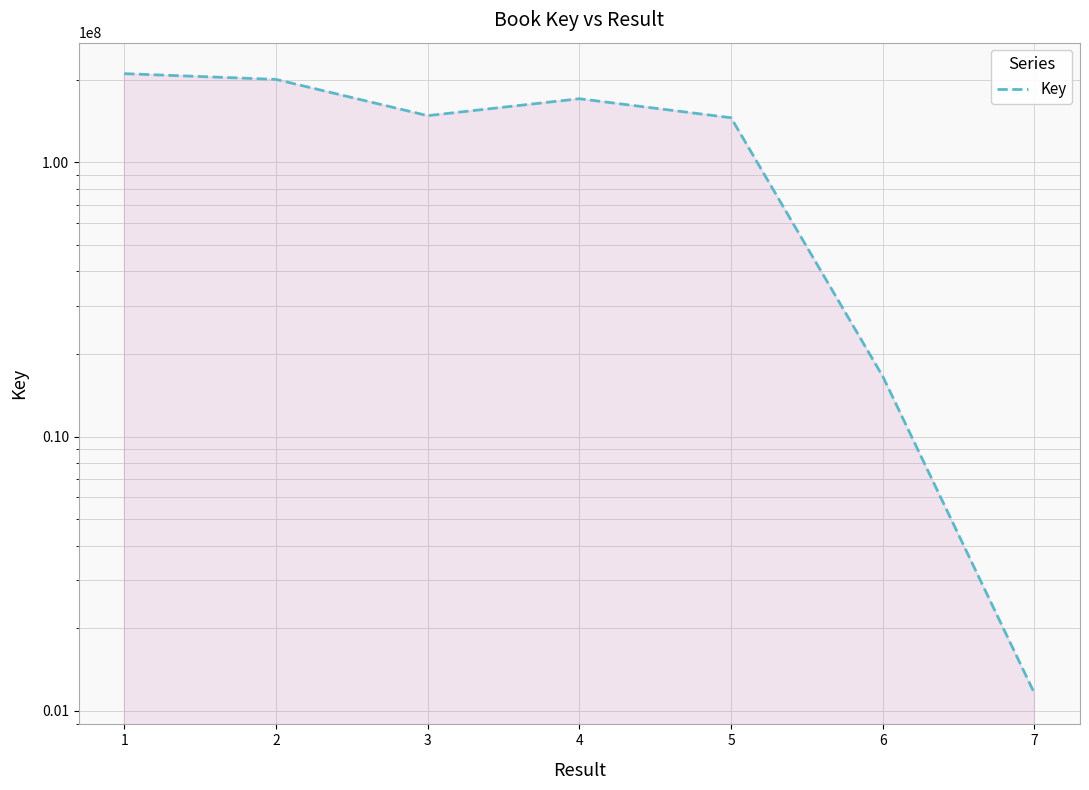

The chart shows a value of 210371269 at 1. True or false?

True